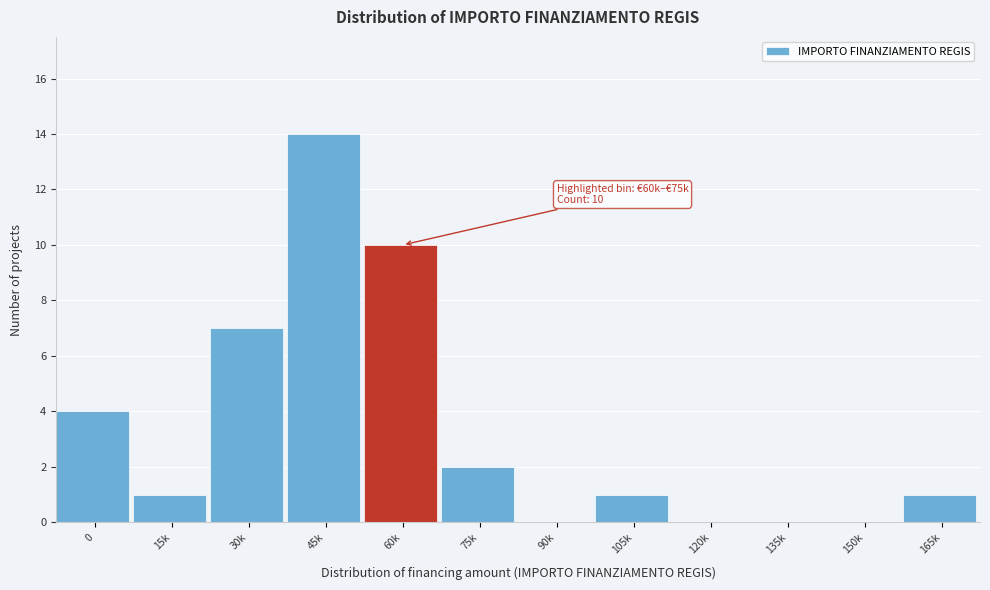

Reading left to right, extract all data points from this chart.

0=4	15k=1	30k=7	45k=14	60k=10	75k=2	90k=0	105k=1	120k=0	135k=0	150k=0	165k=1